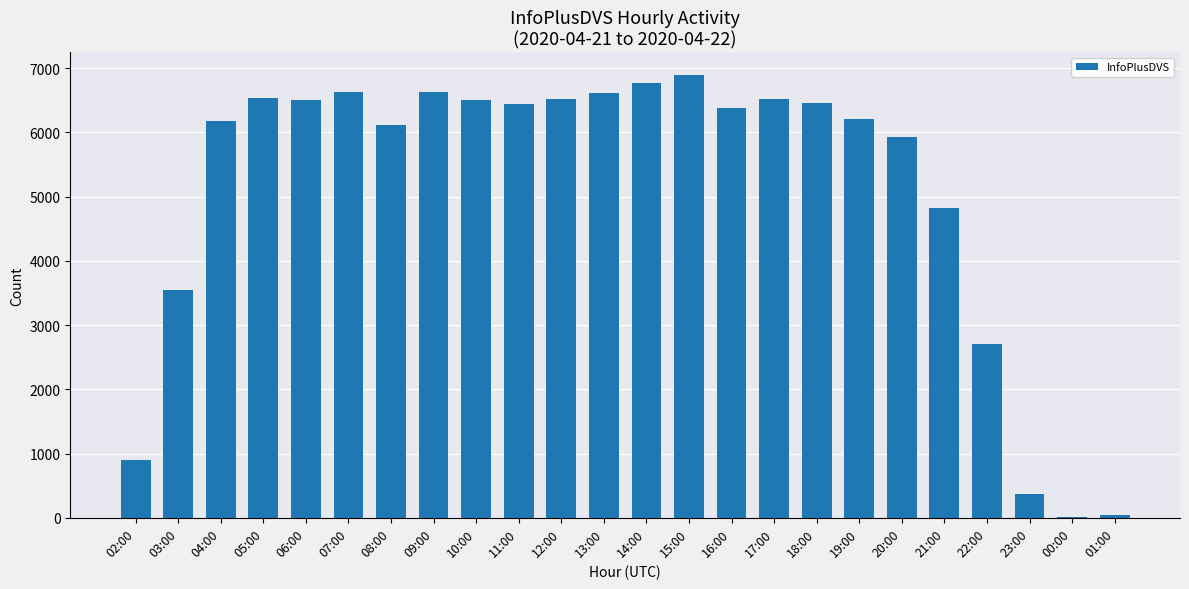

The value at 09:00 is 6620. True or false?

True